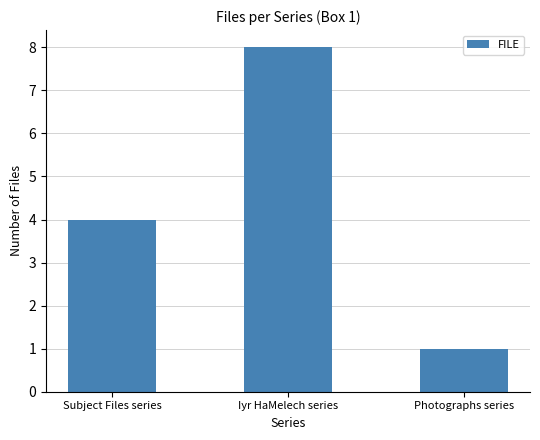

What is the difference between the values at Photographs series and Iyr HaMelech series?

7